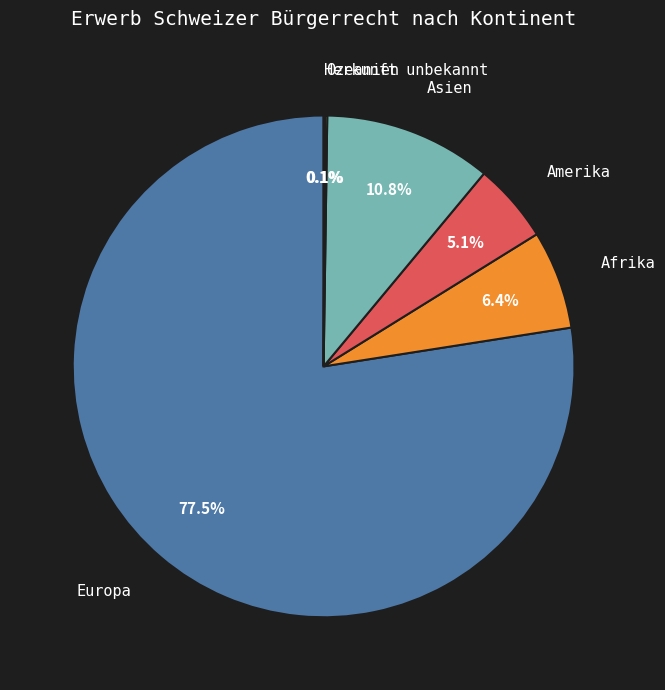

Is it true that Asien is 25% of the pie?

False